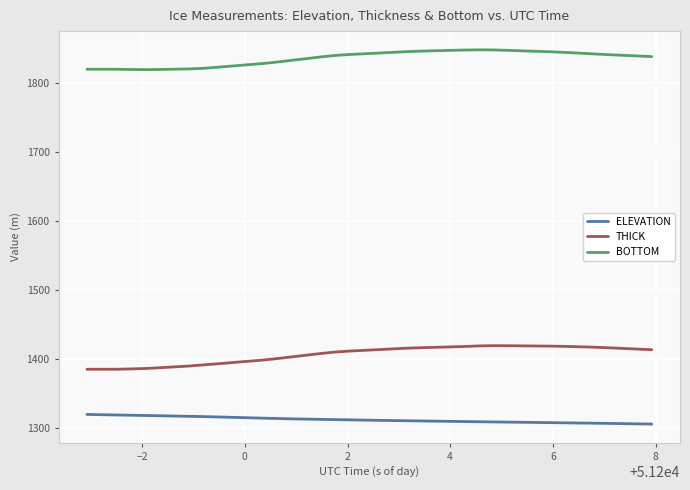

True or false: ELEVATION and THICK intersect in this chart.

False